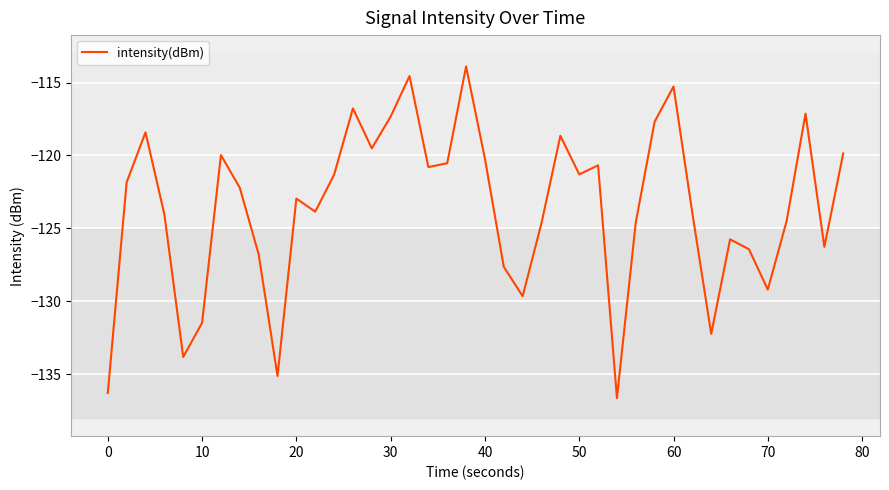

What is the difference between the maximum and minimum values?

22.7